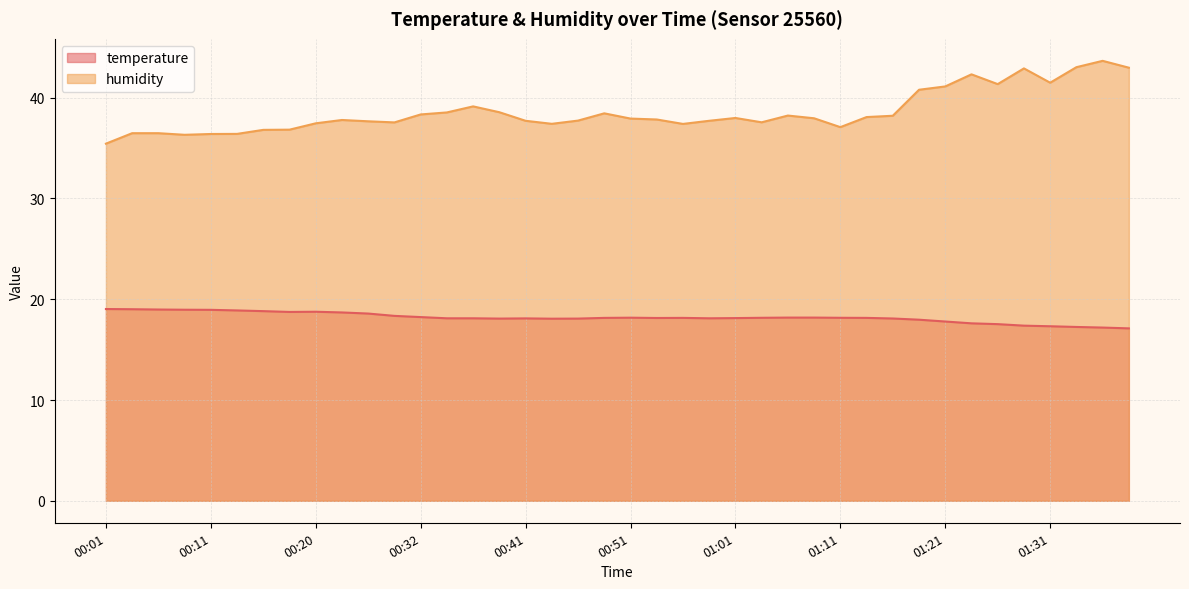

Reading left to right, list all the values displayed in this chart.

temperature: 19.0	19.0	19.0	19.0	18.9	18.9	18.8	18.7	18.8	18.7	18.6	18.4	18.2	18.1	18.1	18.1	18.1	18.1	18.1	18.1	18.2	18.1	18.1	18.1	18.1	18.2	18.2	18.2	18.2	18.1	18.1	18.0	17.8	17.6	17.5	17.4	17.3	17.2	17.2	17.1
humidity: 35.4	36.5	36.5	36.3	36.4	36.4	36.8	36.8	37.5	37.8	37.7	37.5	38.3	38.5	39.1	38.6	37.7	37.4	37.7	38.5	37.9	37.8	37.4	37.7	38.0	37.6	38.2	38.0	37.1	38.1	38.2	40.8	41.1	42.3	41.4	42.9	41.5	43.0	43.7	43.0